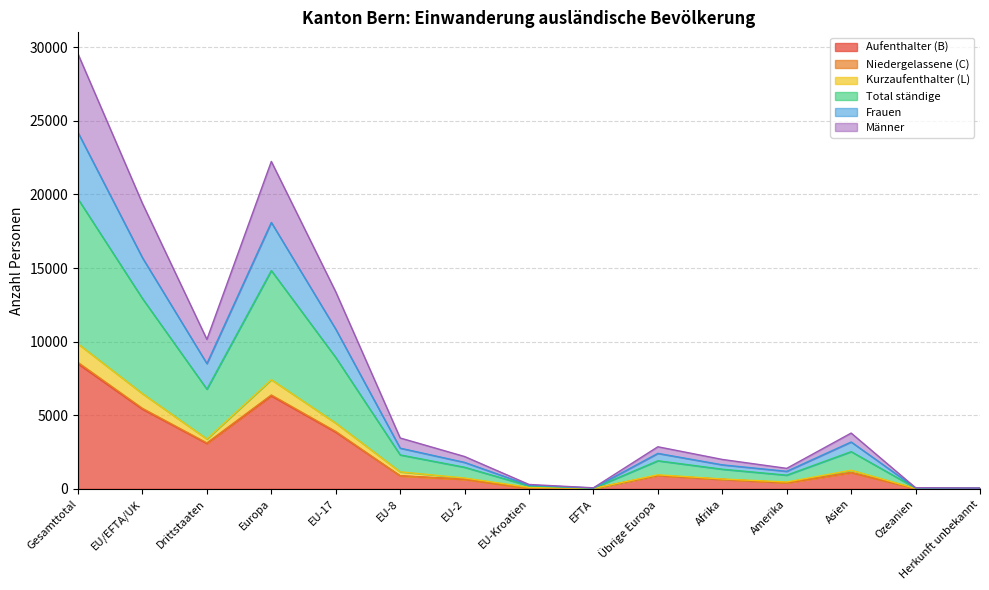

True or false: Frauen has a value of 3181 at Asien.

True